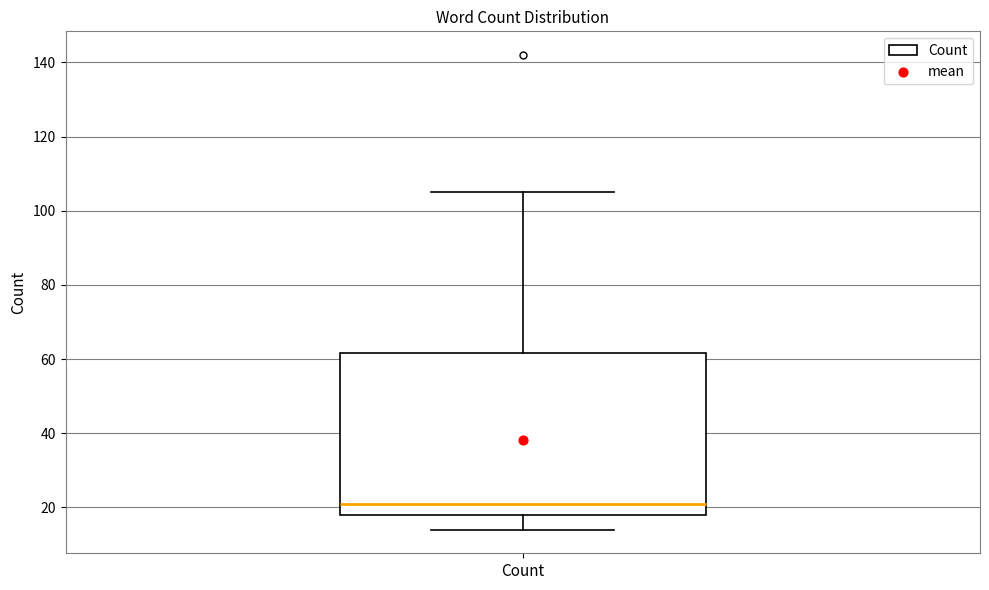

Transcribe this box plot: give where the median line is, the range the box spans, and where the two whiskers end, as read against the y-axis. The values are not printed on the chart, so give them approximately, as read against the axis.

median 22, box 18 to 62, whiskers 14 to 106